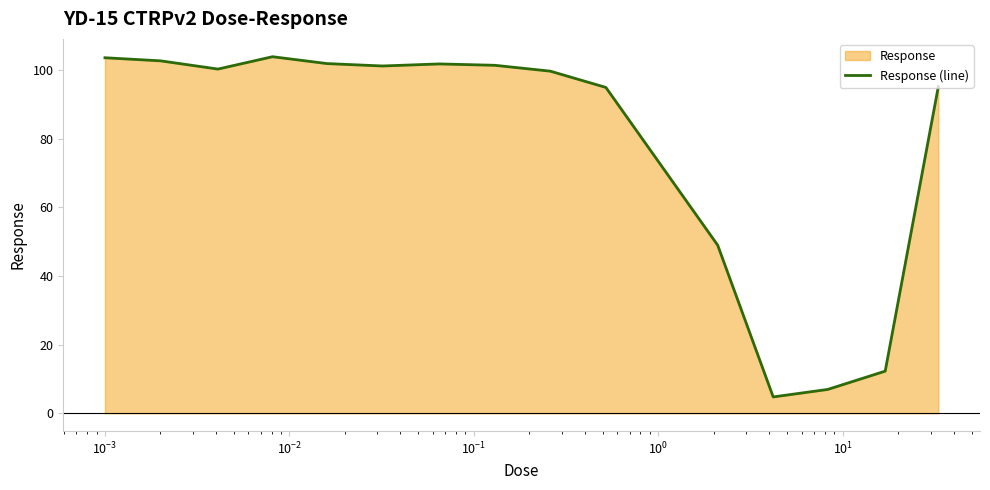

What is the minimum value shown in the chart?

4.8